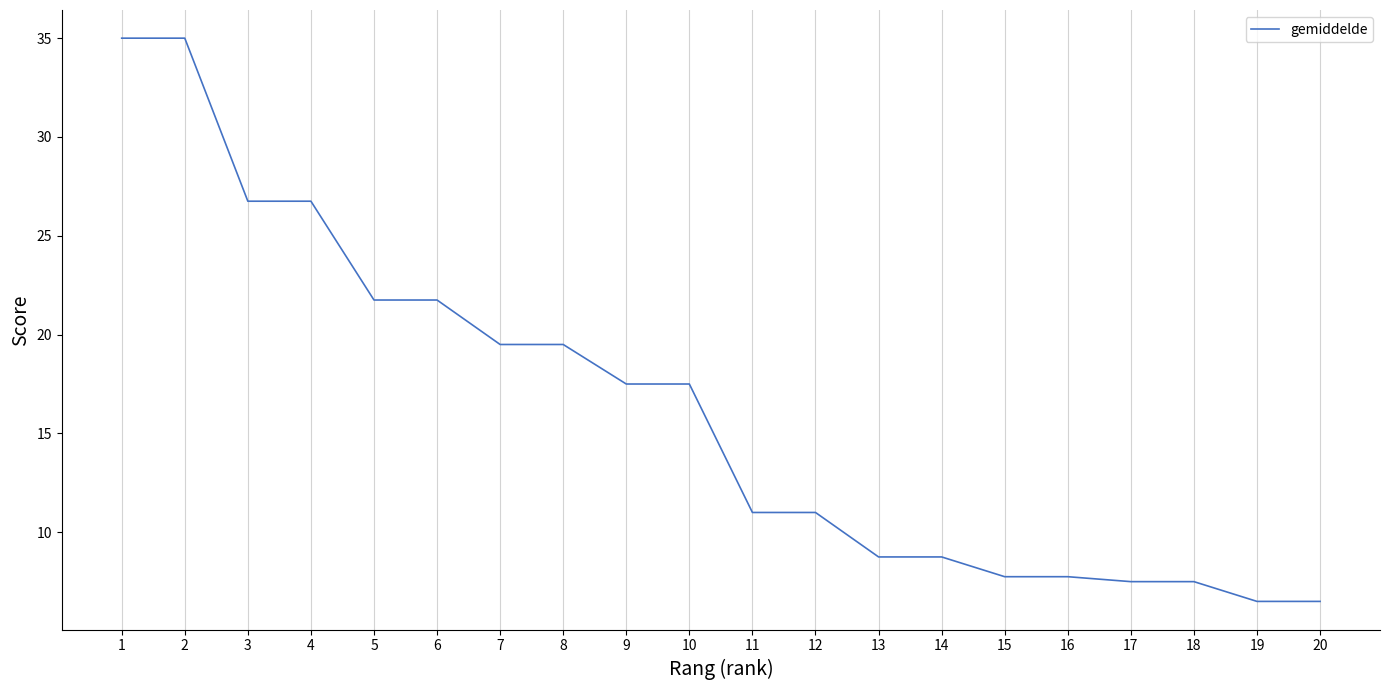

The chart shows a value of 15.5 at 4. True or false?

False